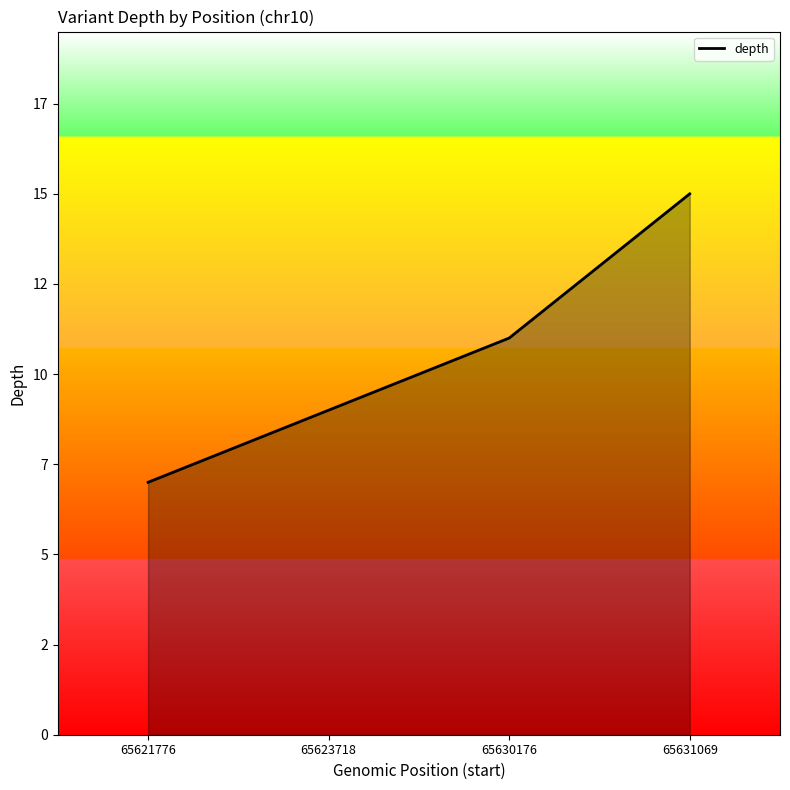

Does the chart have visible grid lines?

No